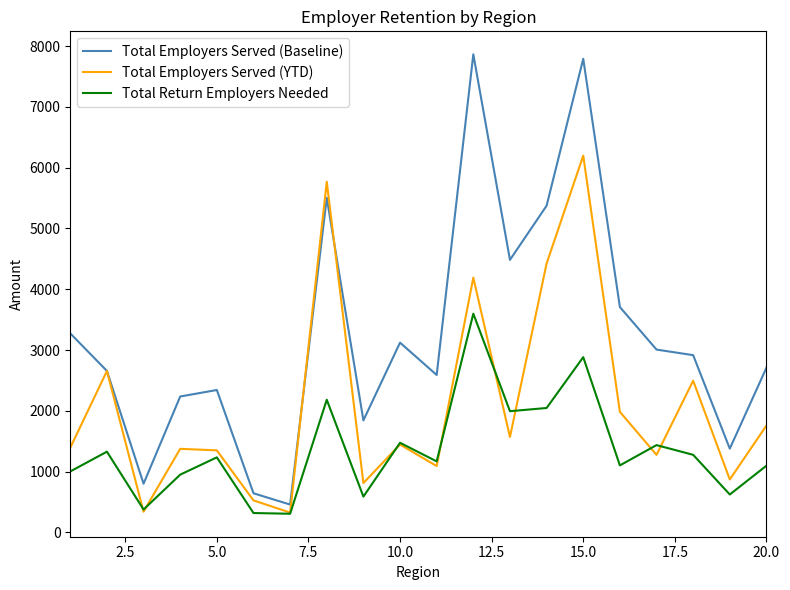

List the series in order of their peak value, lowest first.

Total Return Employers Needed, Total Employers Served (YTD), Total Employers Served (Baseline)